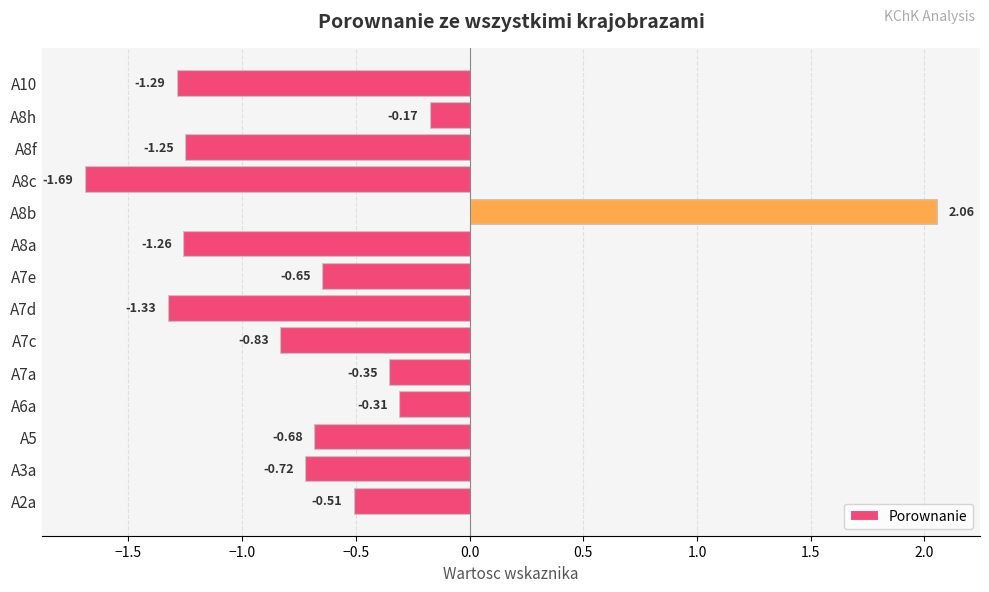

List the labels in order of value, largest first.

A8b, A8h, A6a, A7a, A2a, A7e, A5, A3a, A7c, A8f, A8a, A10, A7d, A8c